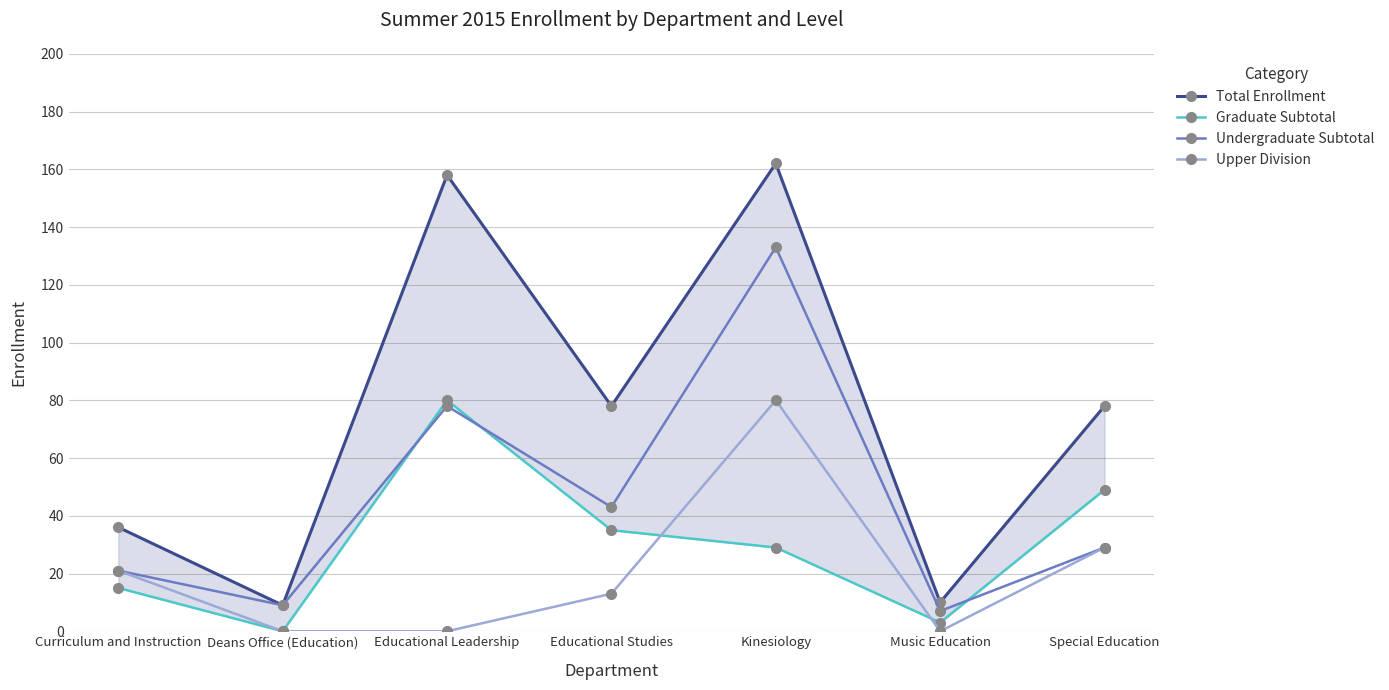

What is the average value of the Graduate Subtotal series?

30